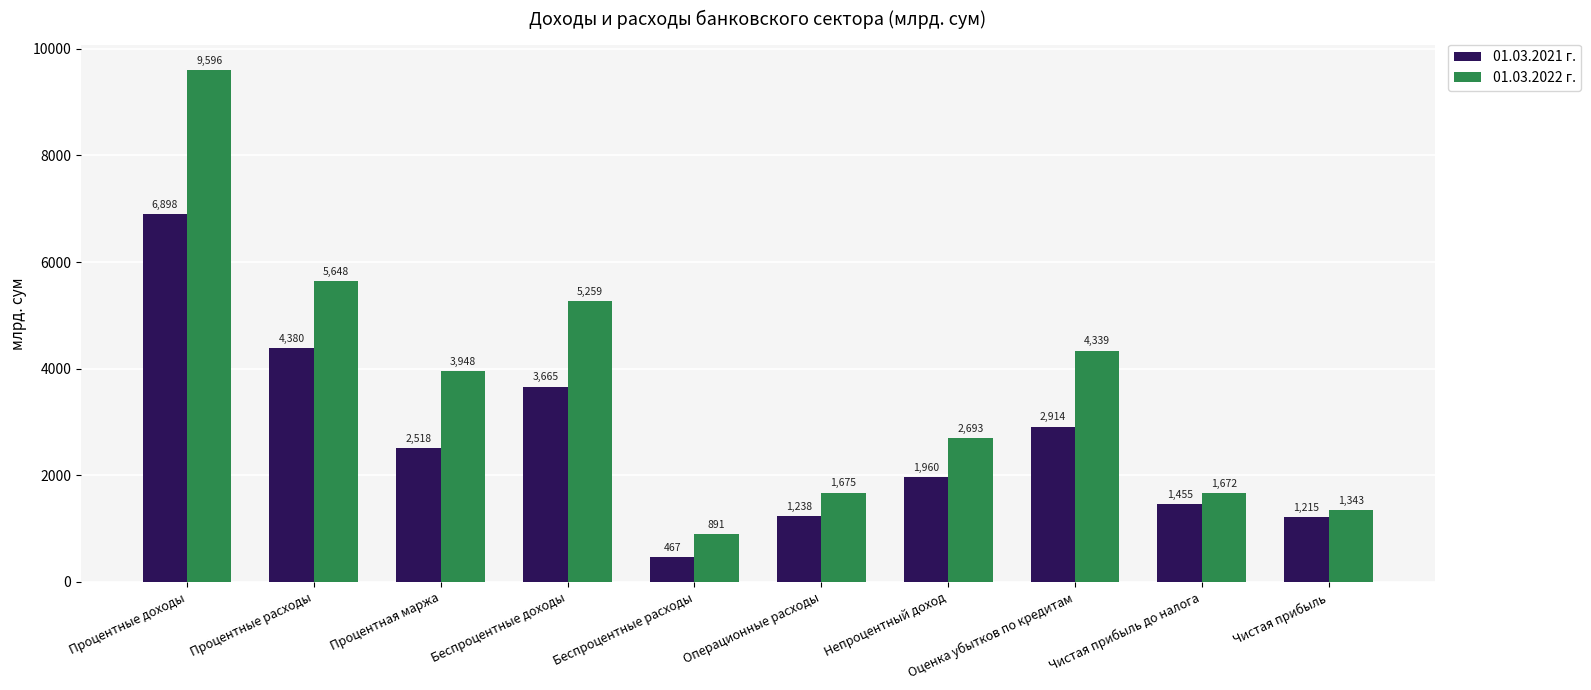

List the labels in order of 01.03.2021 г. value, largest first.

Процентные доходы, Процентные расходы, Беспроцентные доходы, Оценка убытков по кредитам, Процентная маржа, Непроцентный доход, Чистая прибыль до налога, Операционные расходы, Чистая прибыль, Беспроцентные расходы